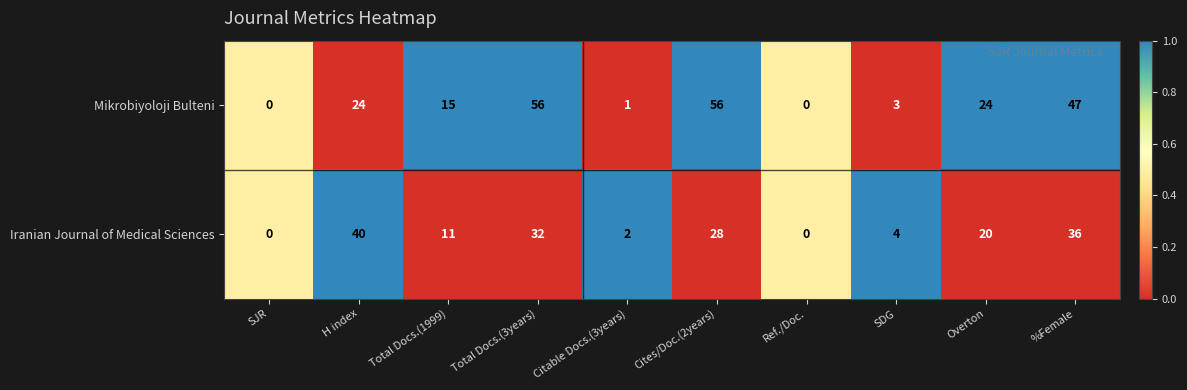

Reading right to left, extract all data points from this chart.

Mikrobiyoloji Bulteni: 47	24	3	0	56	1	56	15	24	0
Iranian Journal of Medical Sciences: 36	20	4	0	28	2	32	11	40	0